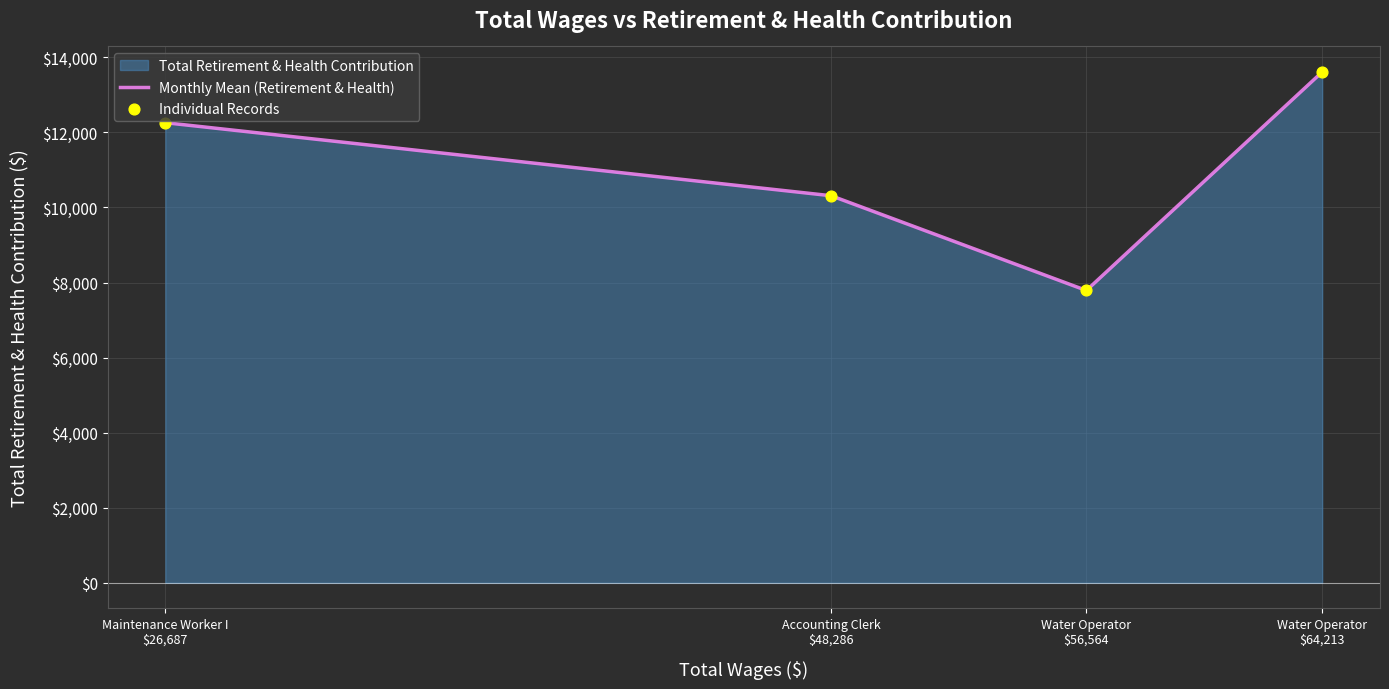

Which series has the largest total across all categories?

Monthly Mean (Retirement & Health)